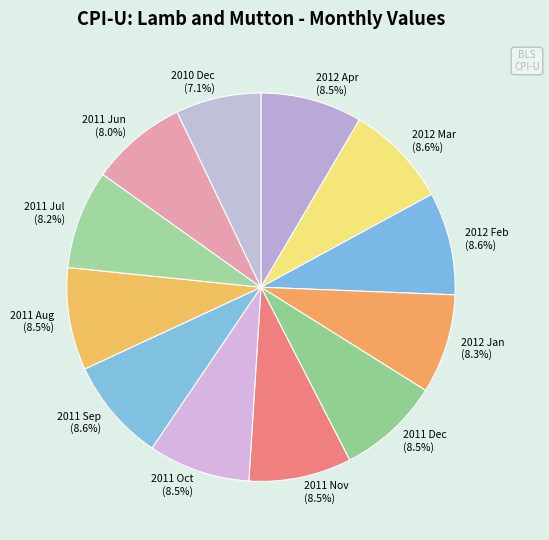

To the nearest percent, what portion does 2010 Dec represent?

7%